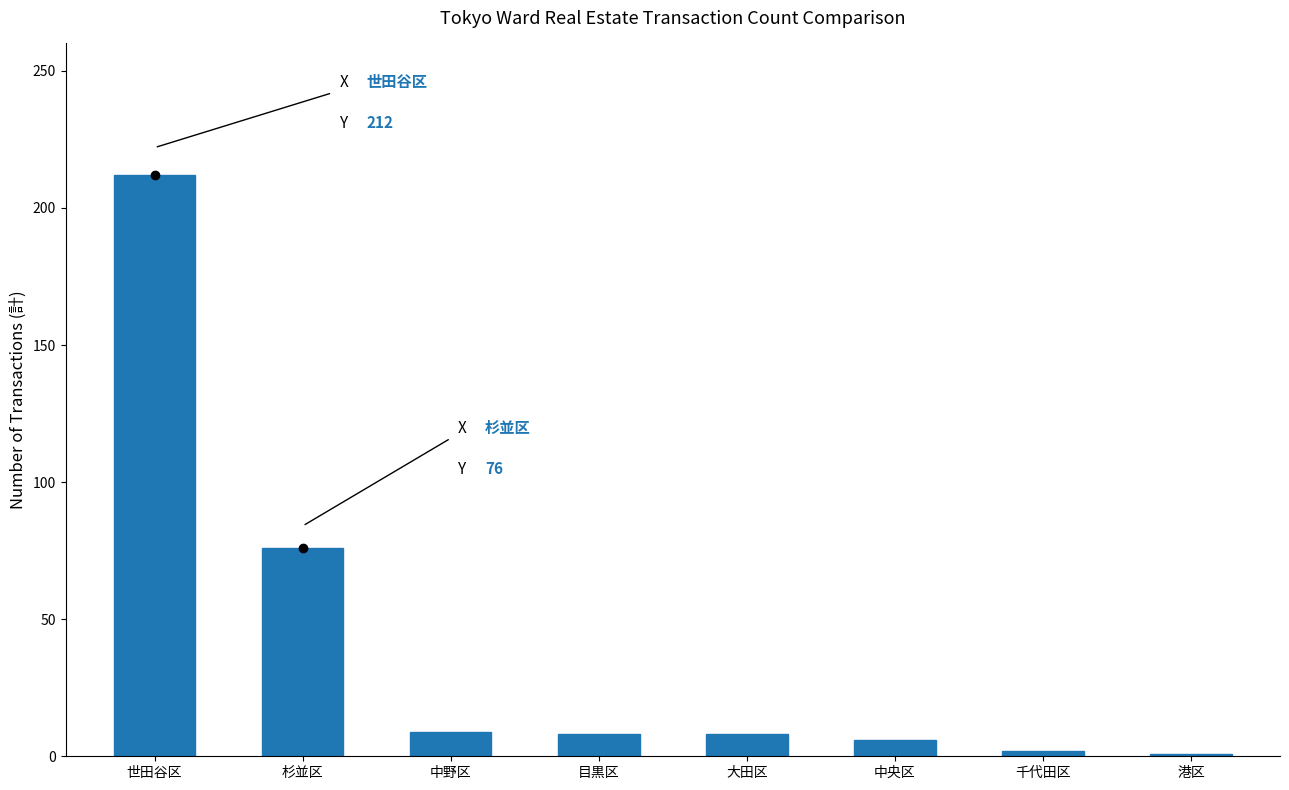

Which category has the highest value across all series?

世田谷区